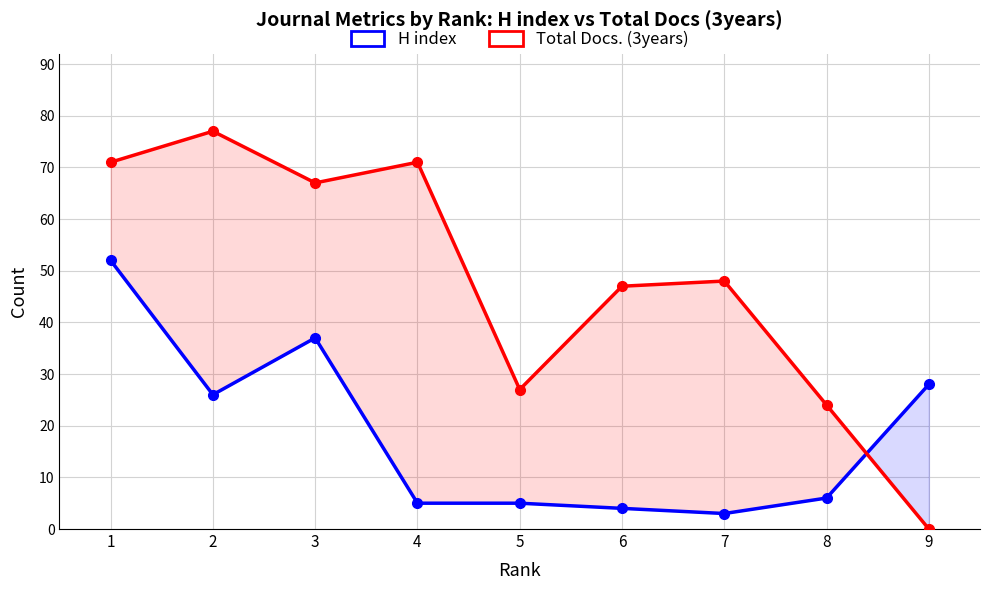

Is it true that Total Docs. (3years) equals 115 at 2?

False